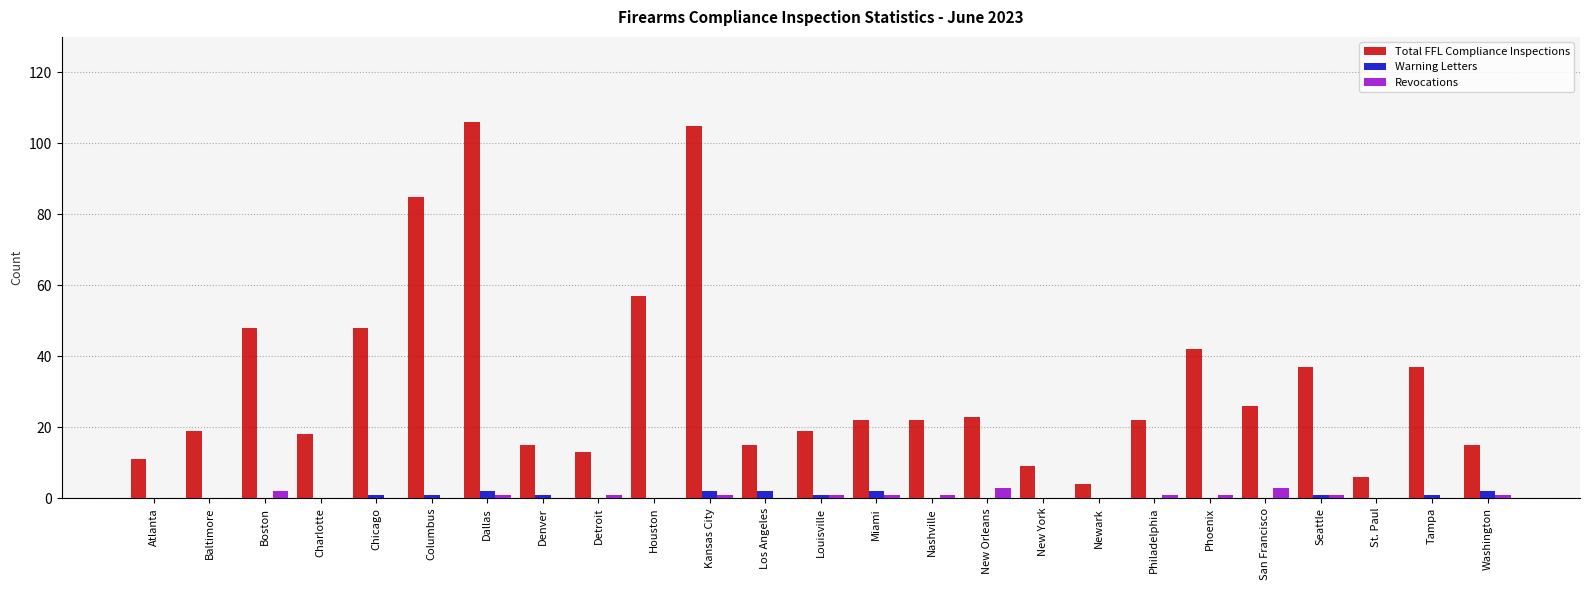

What is the sum of all Warning Letters values?

16